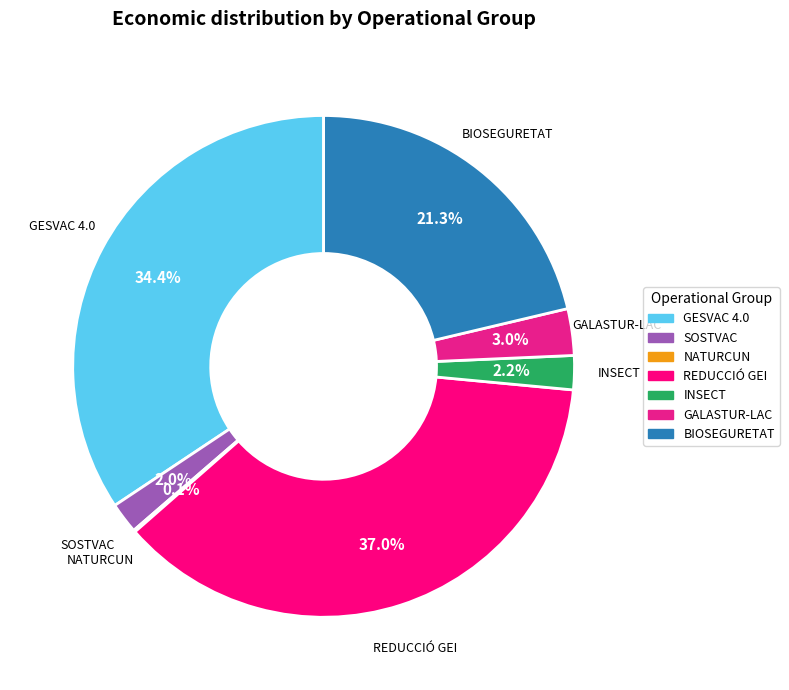

What is the ratio of the value at SOSTVAC to the value at INSECT?

0.9